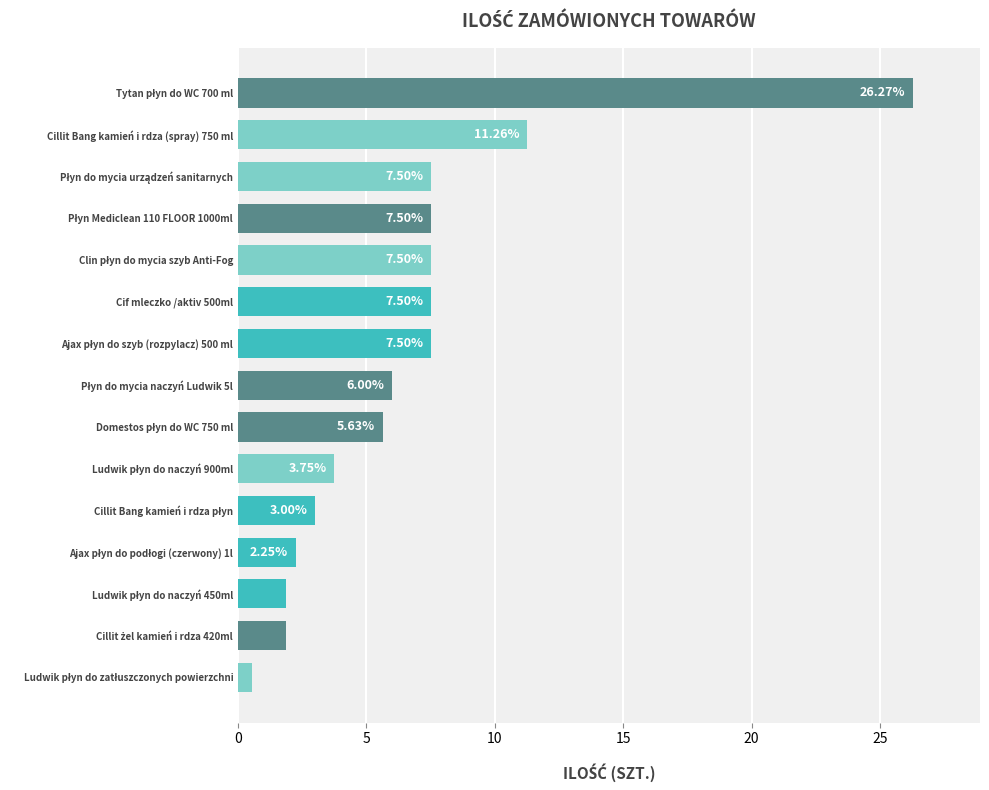

Approximately how many times larger is the value at Cif mleczko /aktiv 500ml compared to Cillit Bang kamień i rdza (spray) 750 ml?

0.7